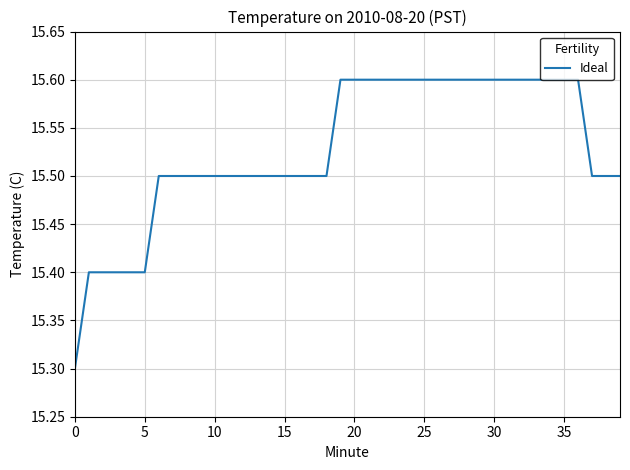

What is the difference between the maximum and minimum values?

0.3